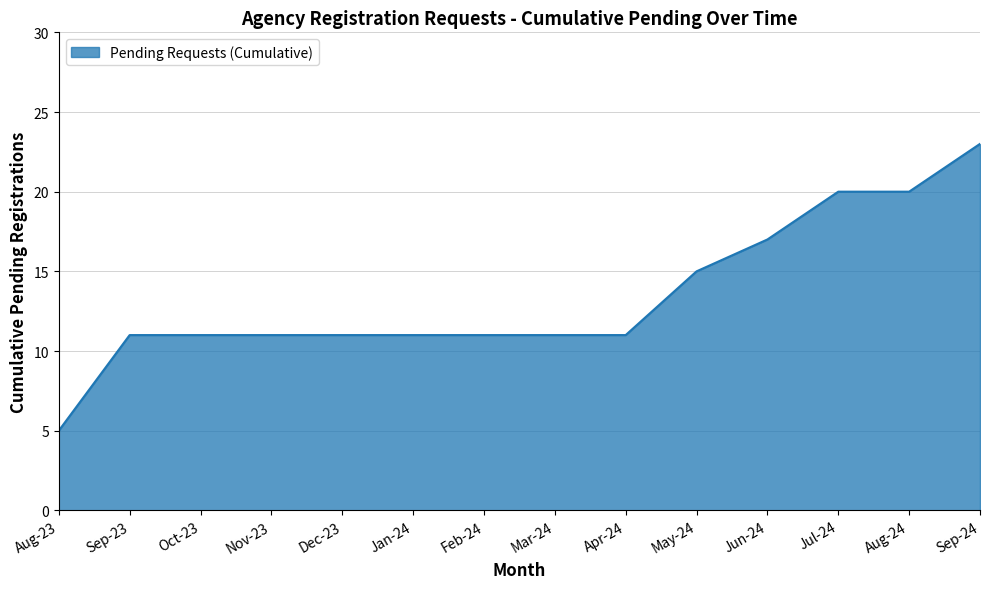

The chart shows a value of 20 at Aug-24. True or false?

True